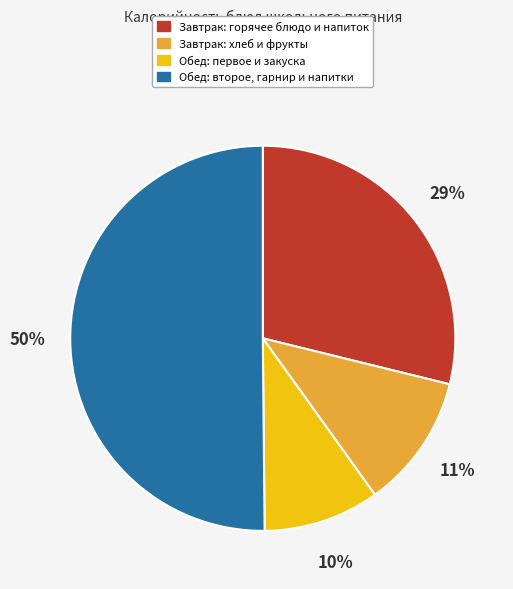

To the nearest percent, what is the difference between the largest and smallest slice percentages?

40%